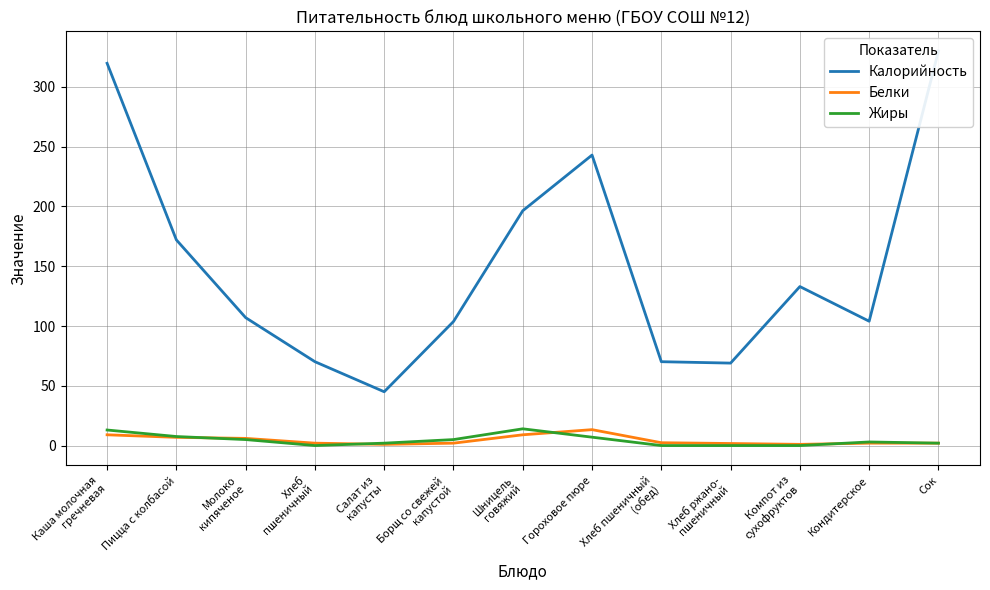

True or false: Калорийность has more than 0 points higher than both neighbors.

True